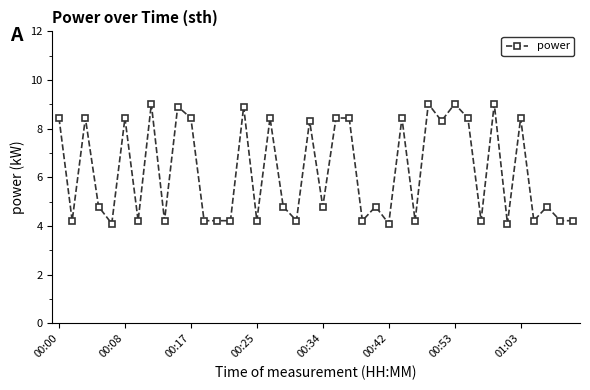

What is the value of the 3rd point from the left?

8.4